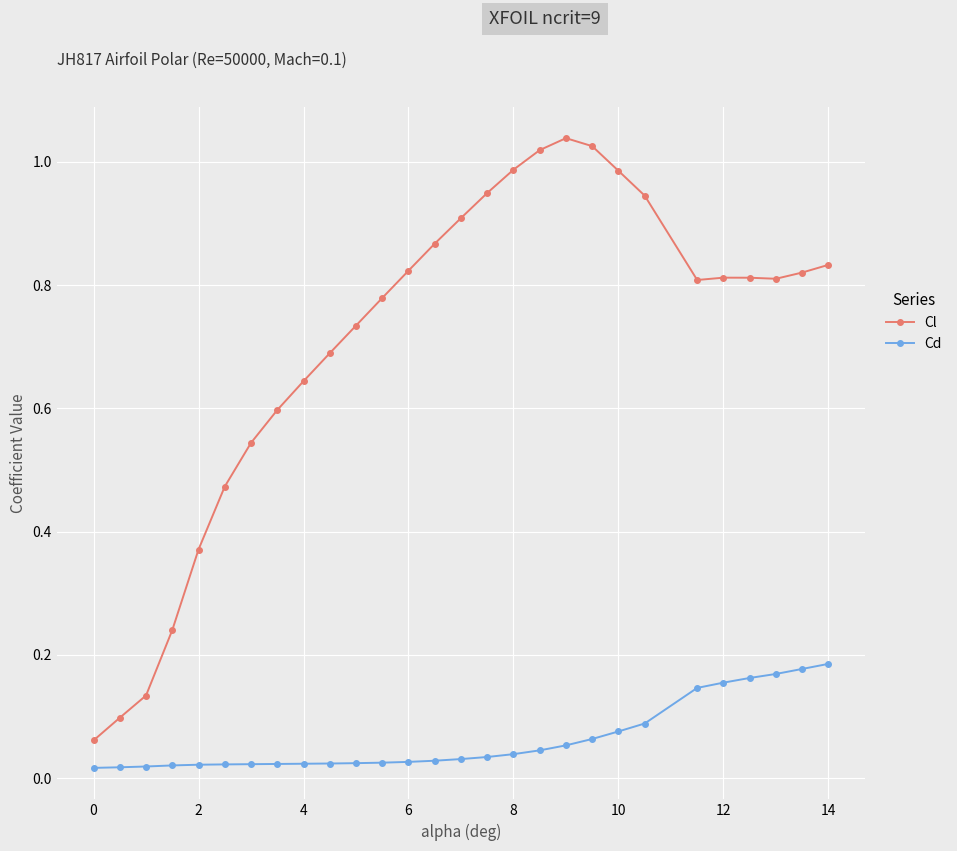

Which series has the largest total across all categories?

Cl